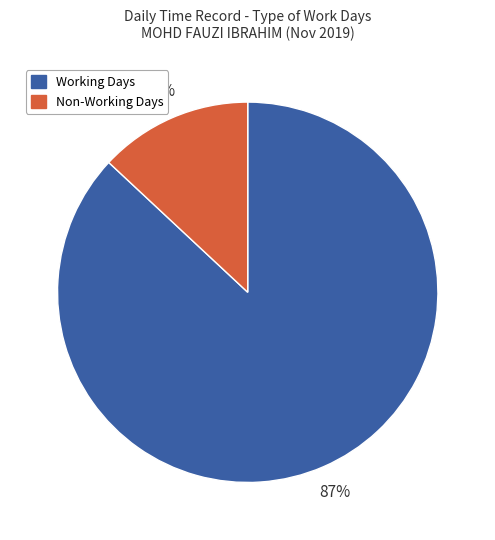

To the nearest percent, what portion does Non-Working Days represent?

13%